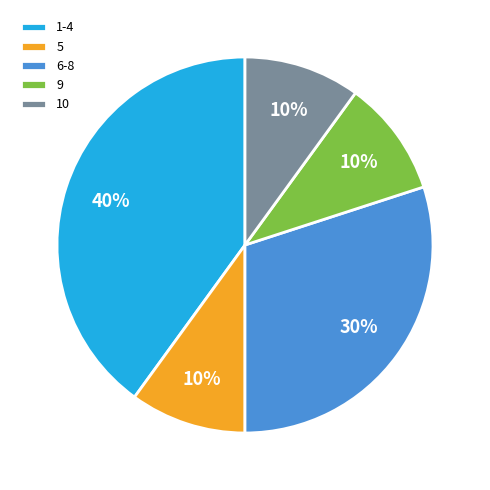

To the nearest percent, what percentage of the pie is 9?

10%